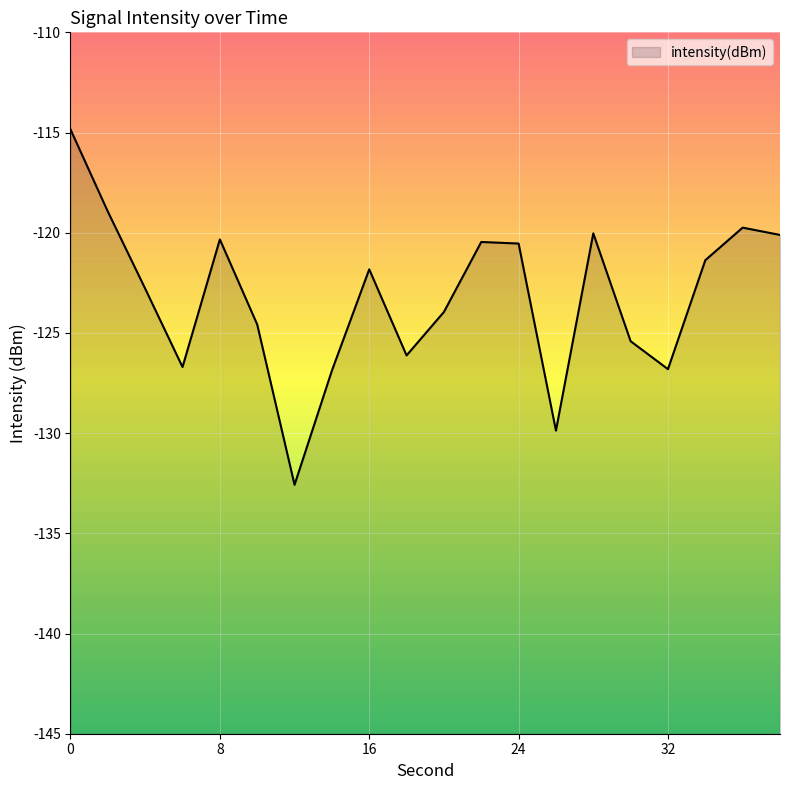

What is the average value?

-123.2